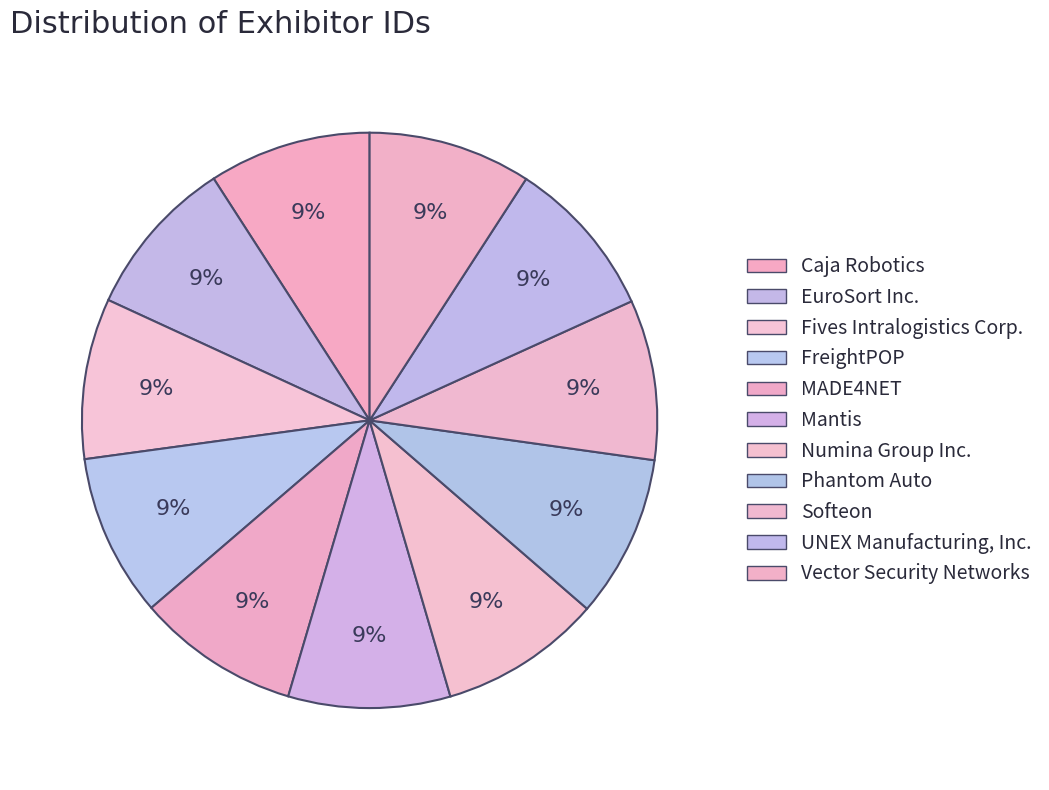

Between Mantis and Phantom Auto, which is larger?

Phantom Auto